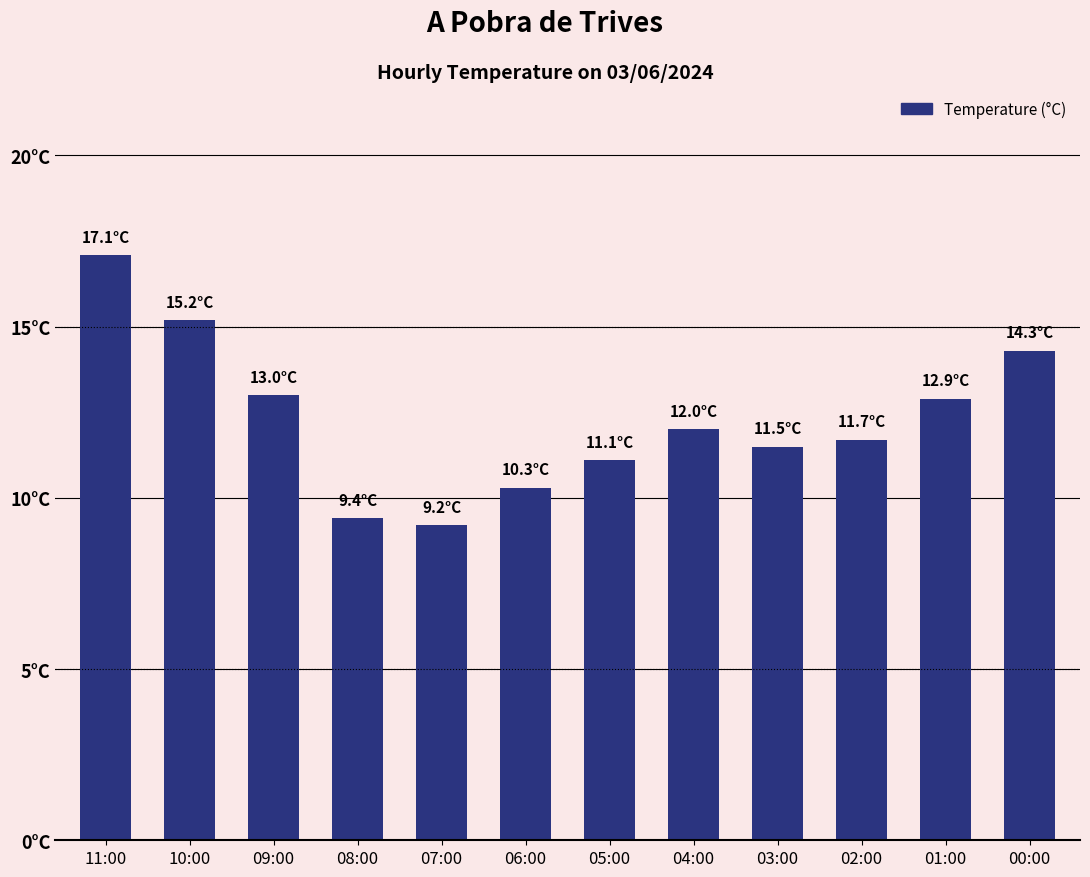

What is the label of the 1st bar from the left?

11:00